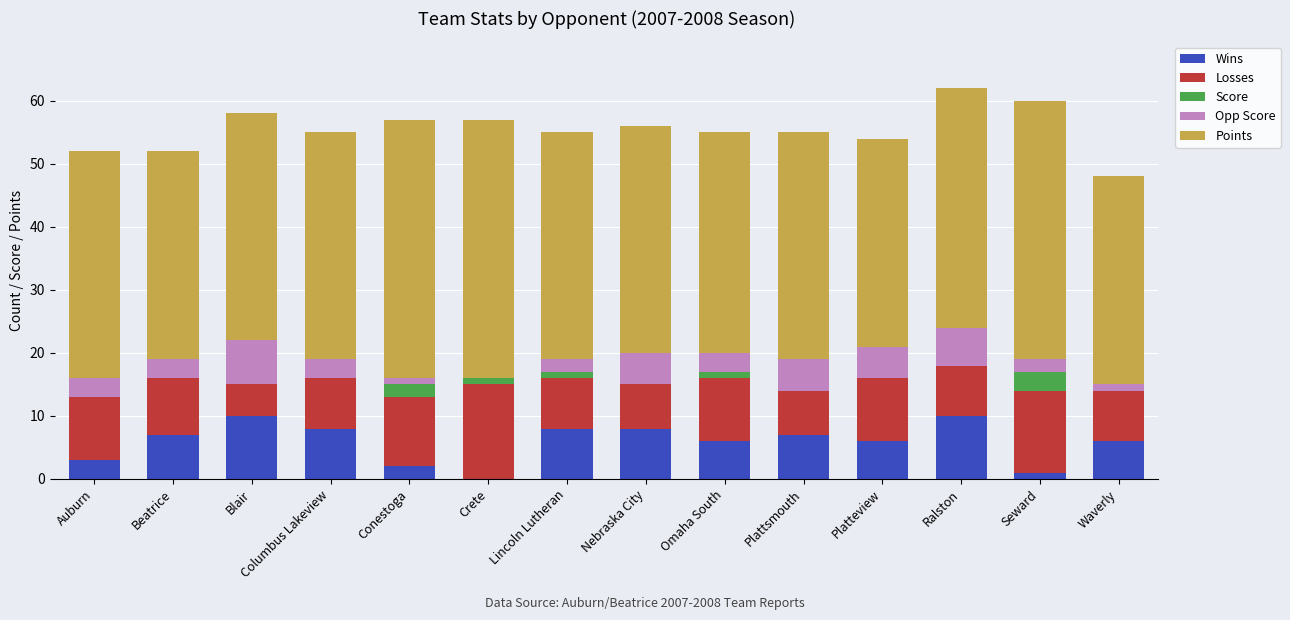

True or false: Wins has a value of 3 at Platteview.

False